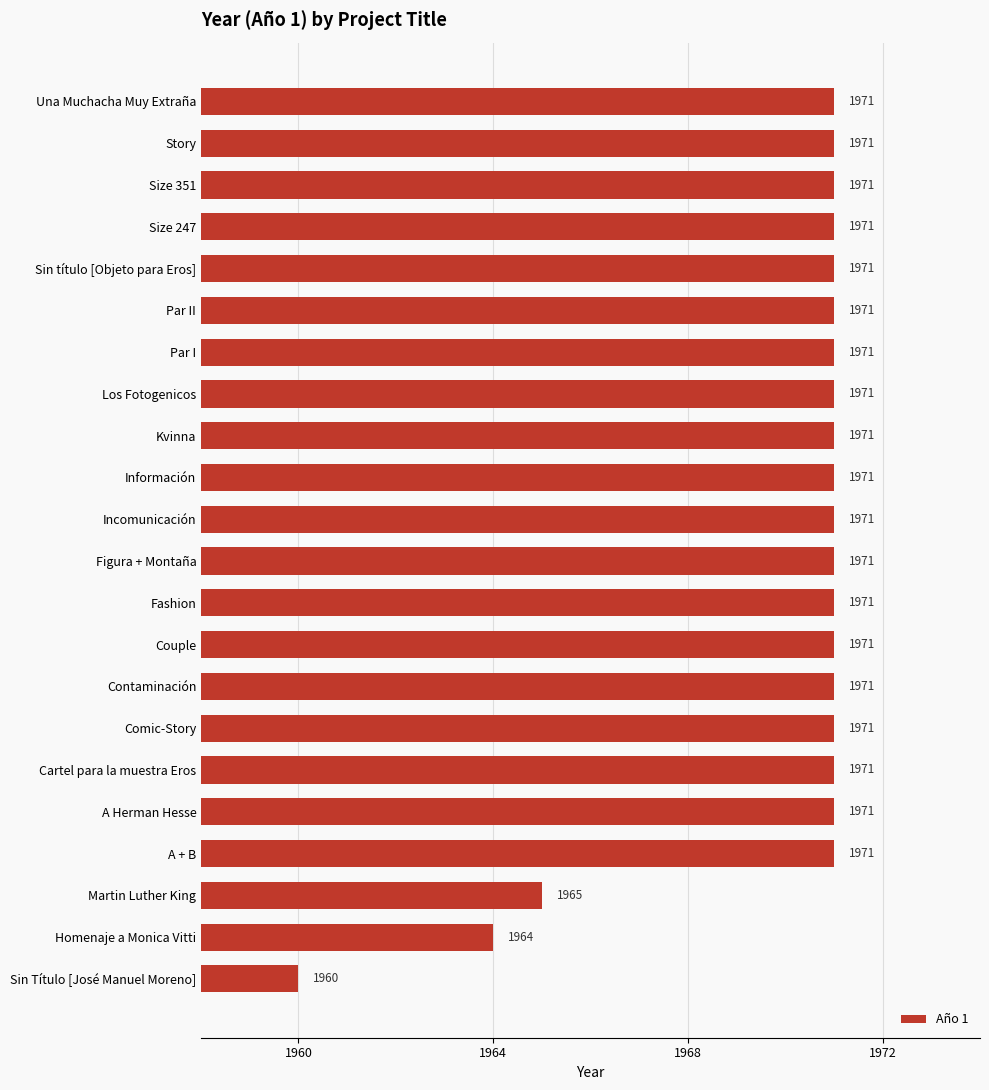

Are the bars horizontal?

Yes